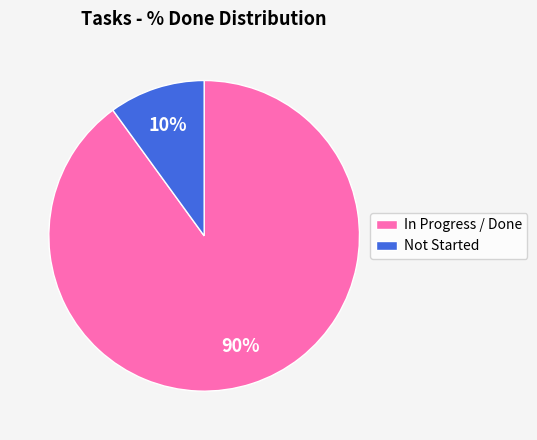

Count the number of slices in the pie.

2